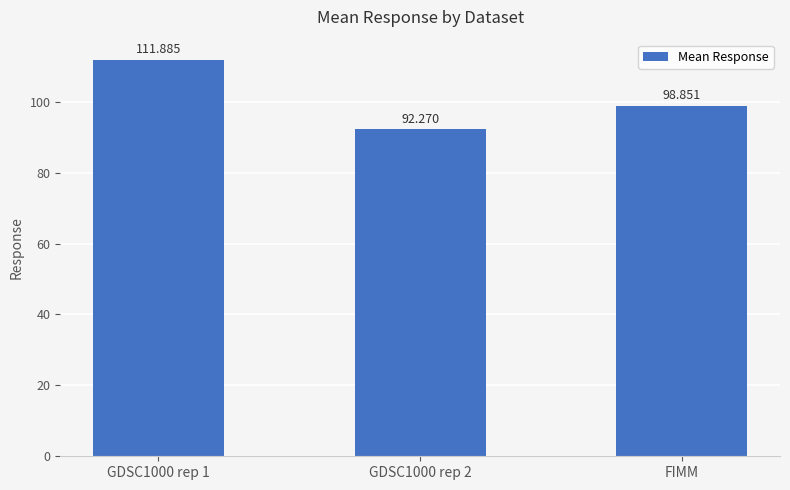

Which label corresponds to the smallest value in the chart?

GDSC1000 rep 2